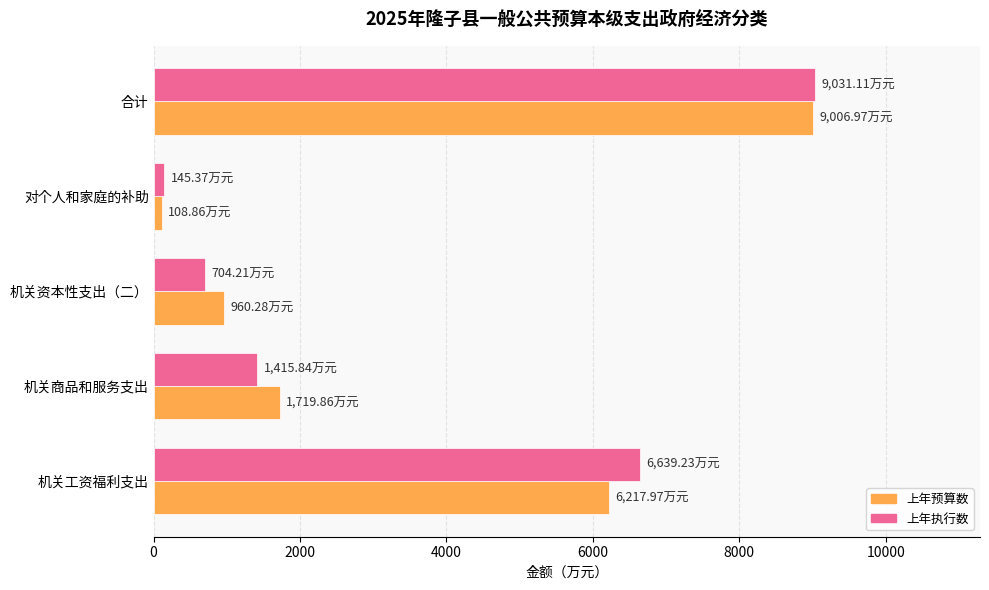

Where is 上年预算数 nearest to the value 4557?

机关工资福利支出